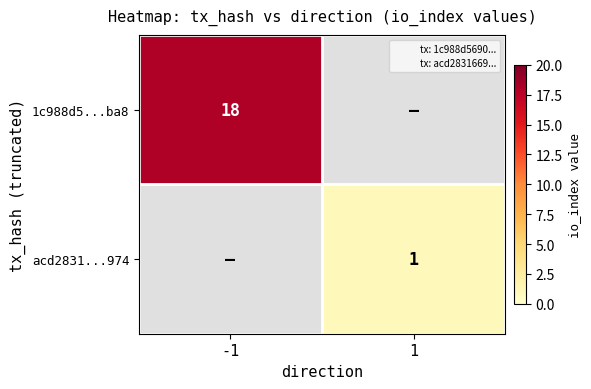

The value of acd2831...974 at 1 is 1. True or false?

True